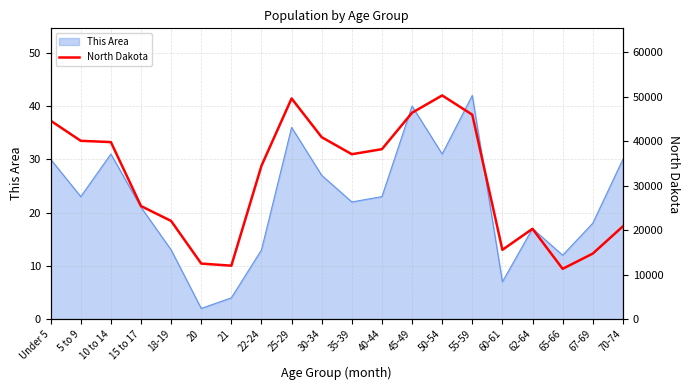

Count the number of values greater than 37065.

9